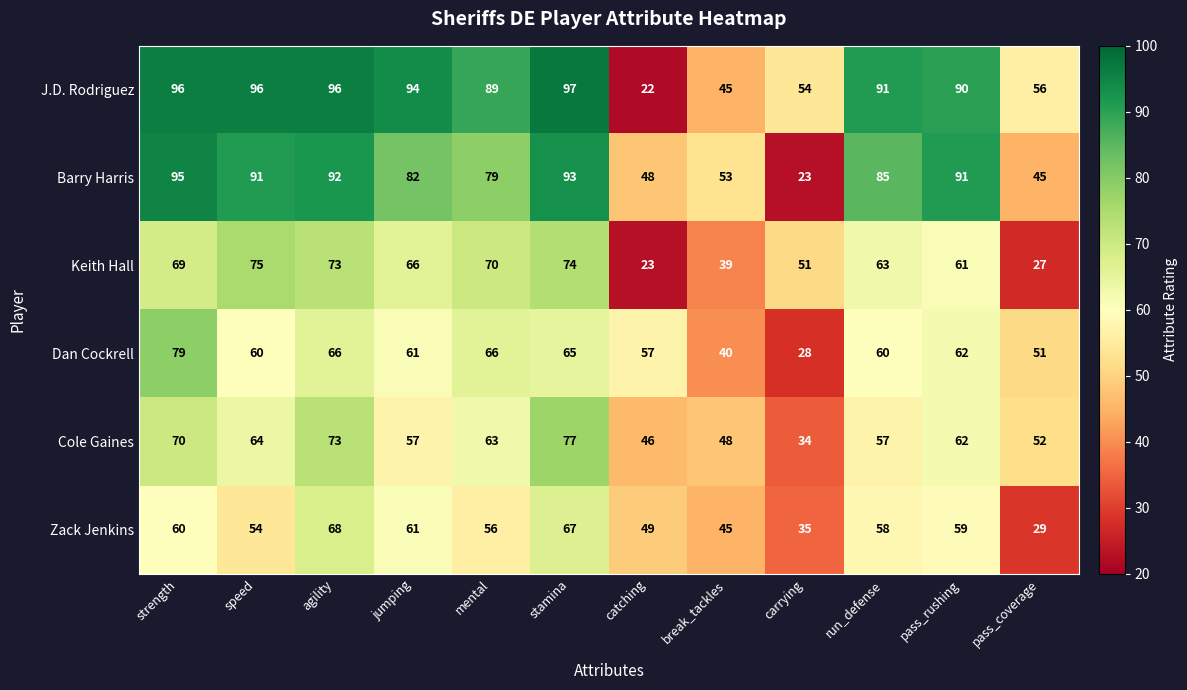

Which series has the largest range (max minus min)?

J.D. Rodriguez